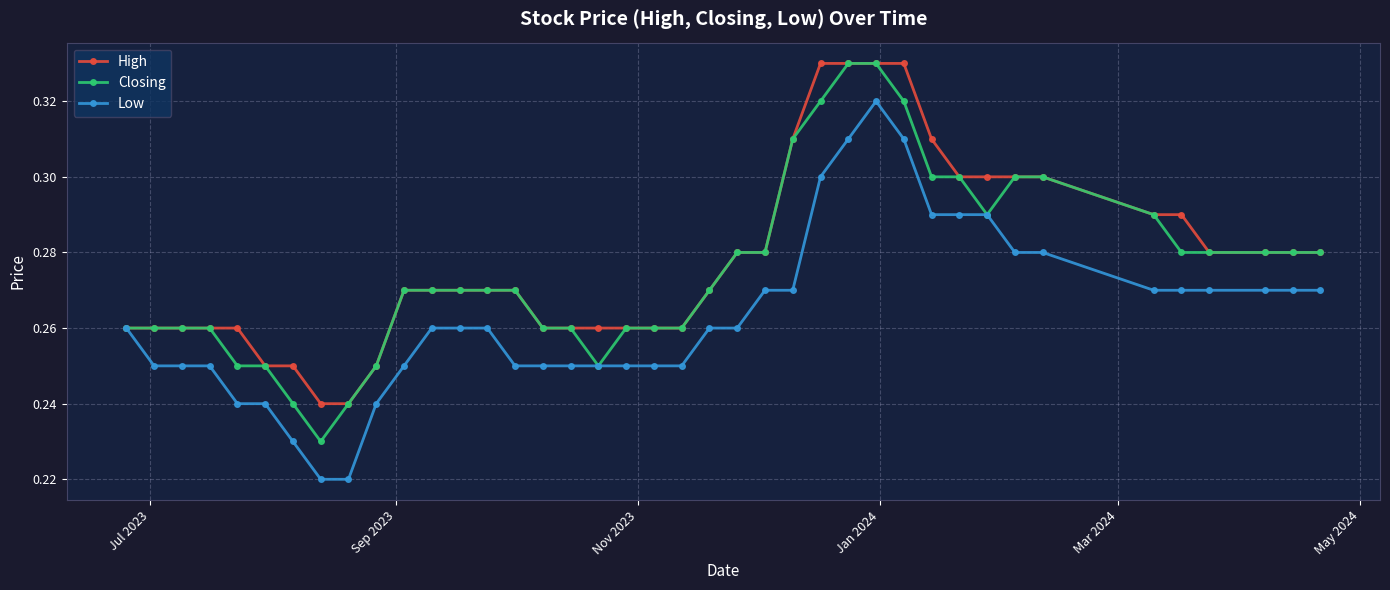

Rank the series by their average value, from lowest to highest.

Low, Closing, High